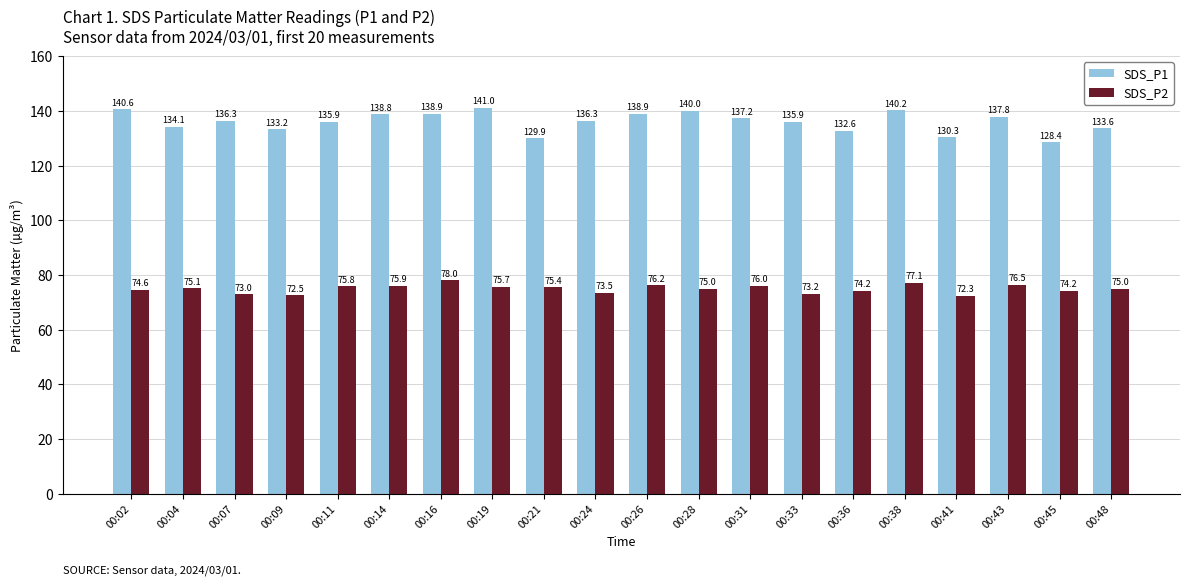

How many groups of bars are there?

20